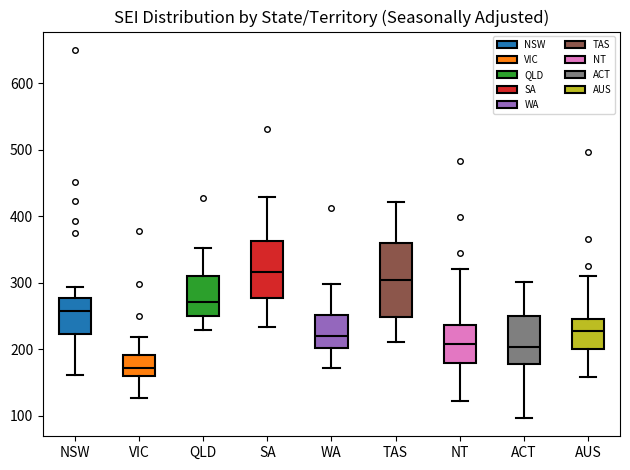

Where does the lower whisker of the box for NT end on the y-axis? The values are not printed on the chart, so give them approximately, as read against the axis.

120